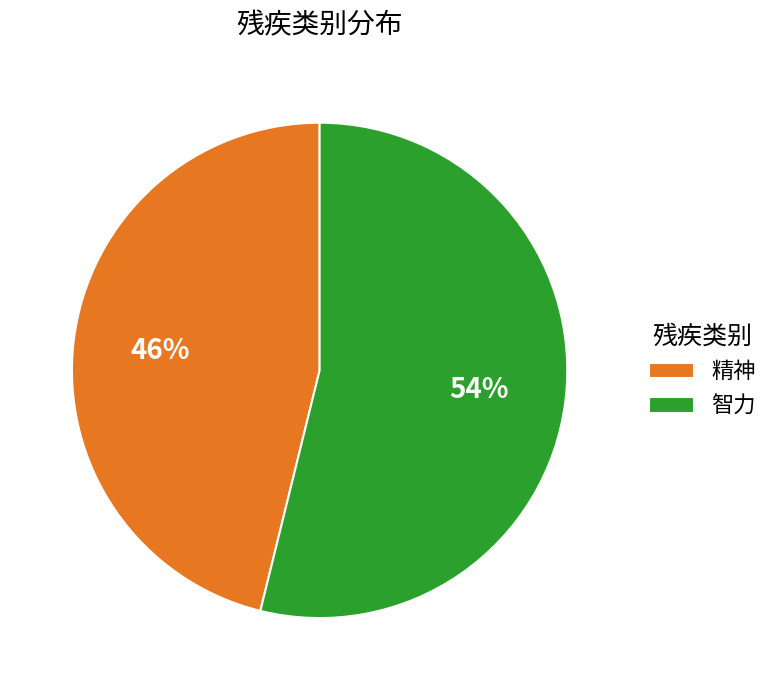

What percentage is the 智力 slice, to the nearest percent?

54%